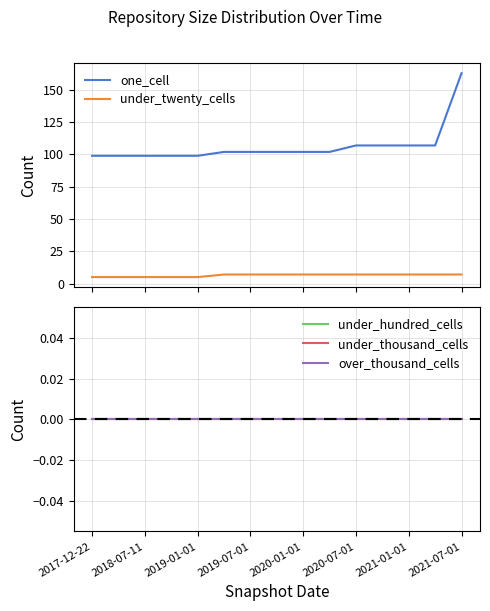

At how many categories does at least one series exceed 7?

15